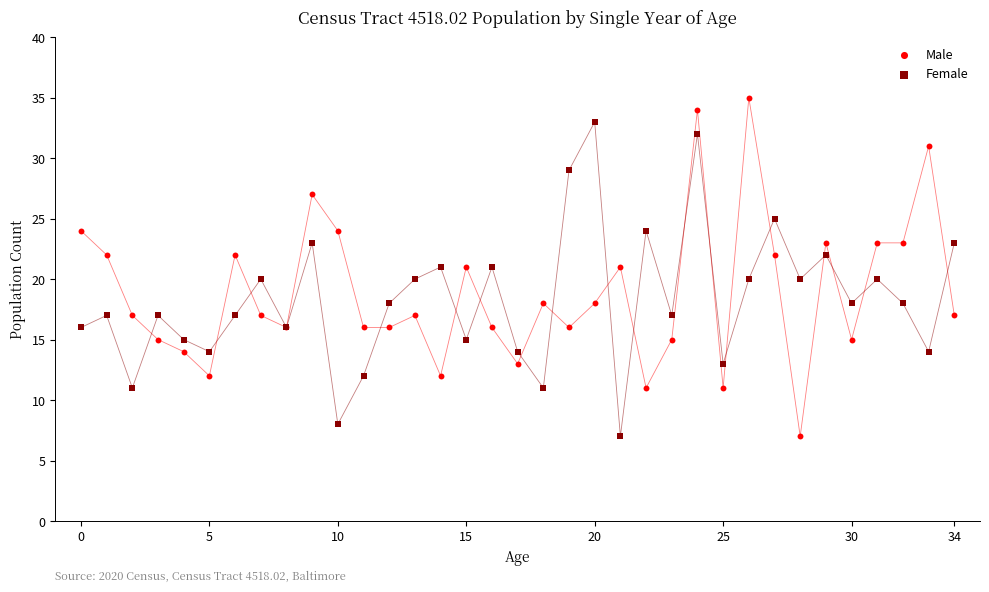

Which series reaches the maximum Y coordinate?

Male